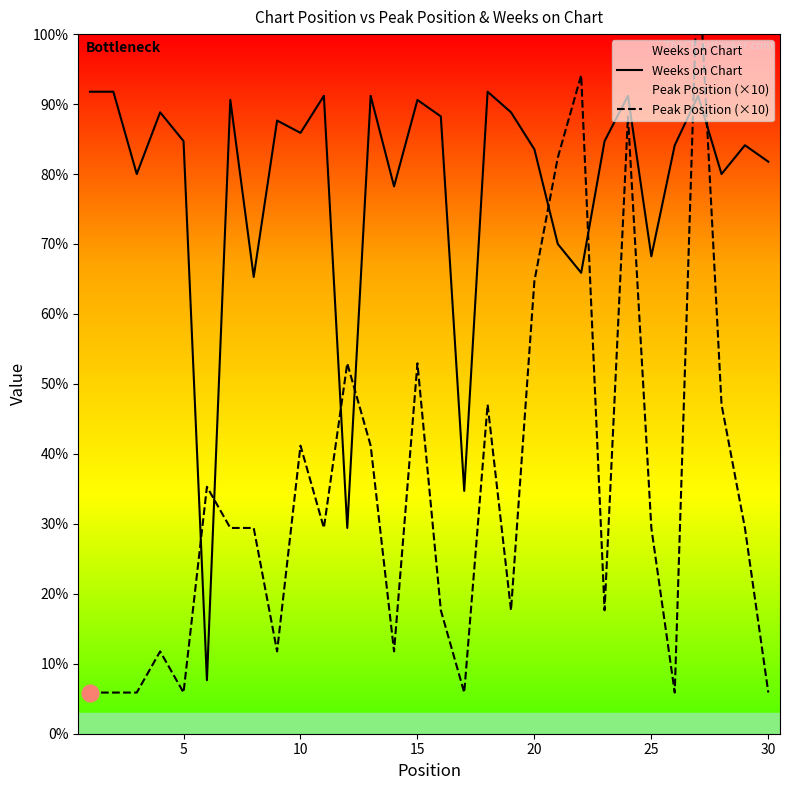

Rank the series by their maximum value, from lowest to highest.

Weeks on Chart, Peak Position (×10)